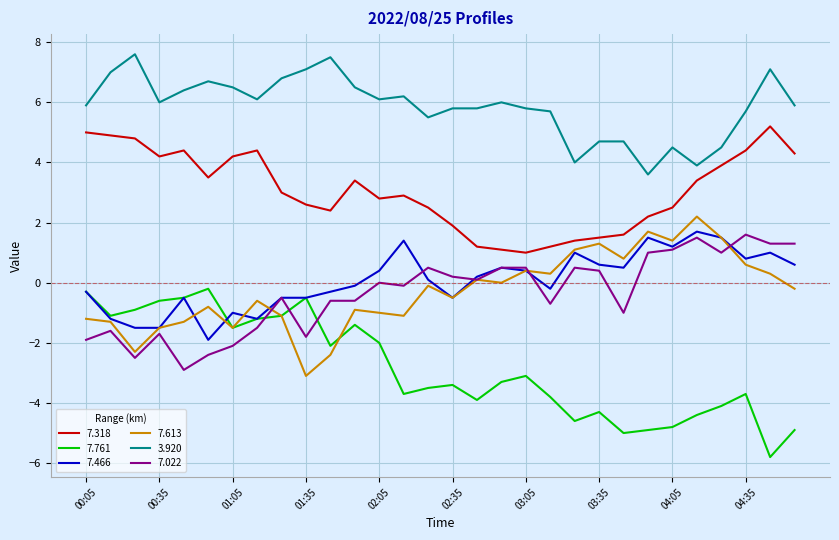

What is the greatest value displayed?

7.6